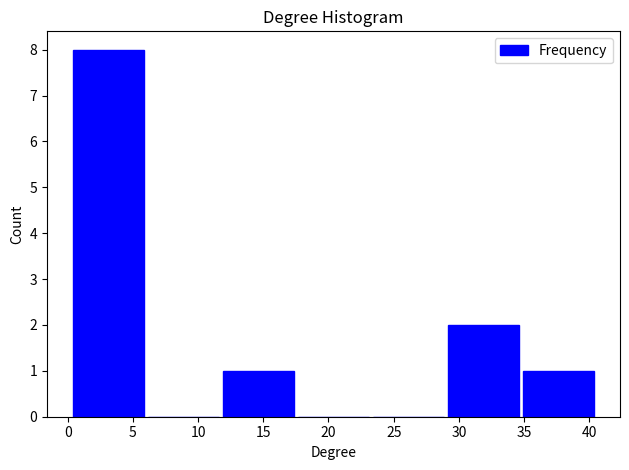

Reading left to right, transcribe this chart: for each bar, give the range it covers on the x-axis and its height. Neither the bar edges nor the heights are printed on the chart, so give them approximately, as read against the axes.

0.5 to 6.0: 8
6.0 to 12.0: 0
12.0 to 17.5: 1
17.5 to 23.5: 0
23.5 to 29.0: 0
29.0 to 35.0: 2
35.0 to 40.5: 1